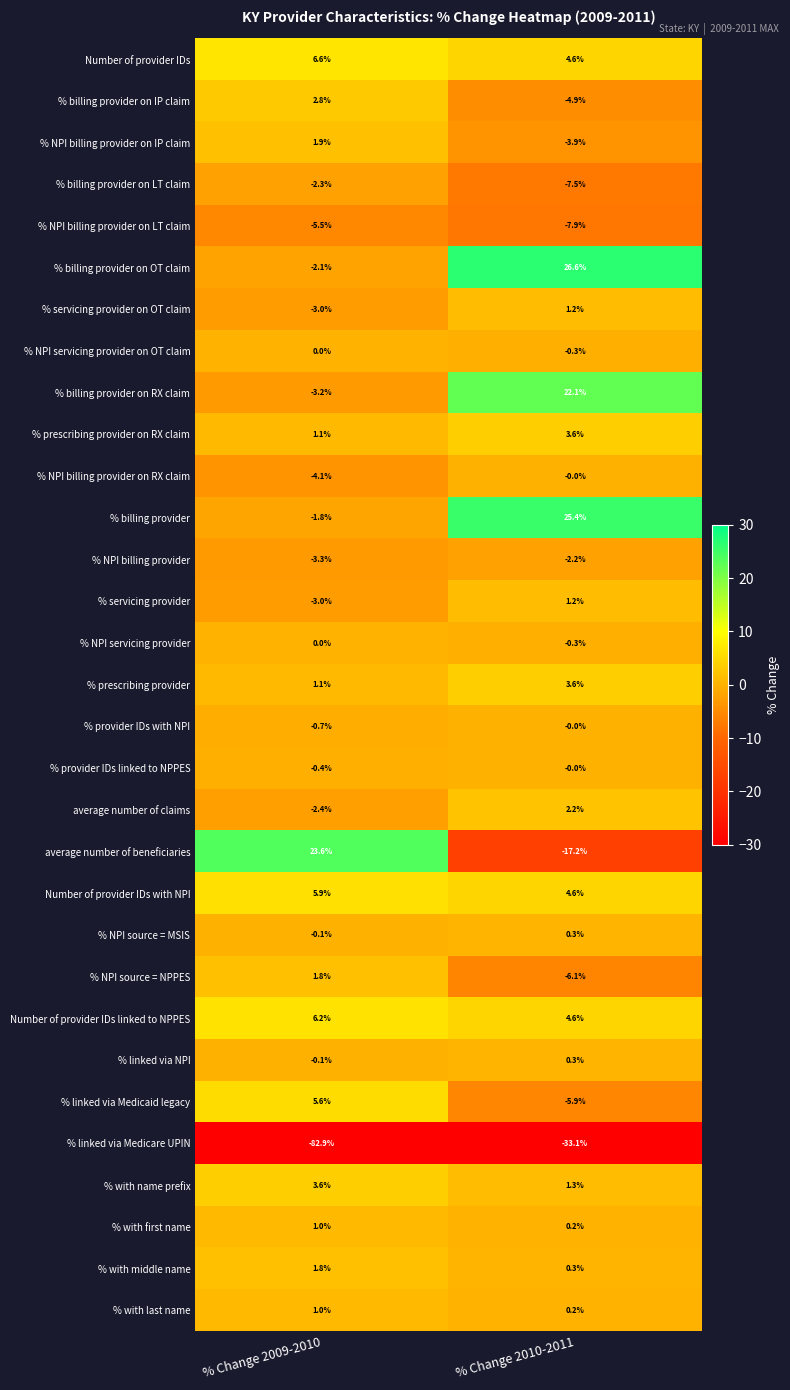

Where is % with name prefix nearest to the value 2?

% Change 2010-2011